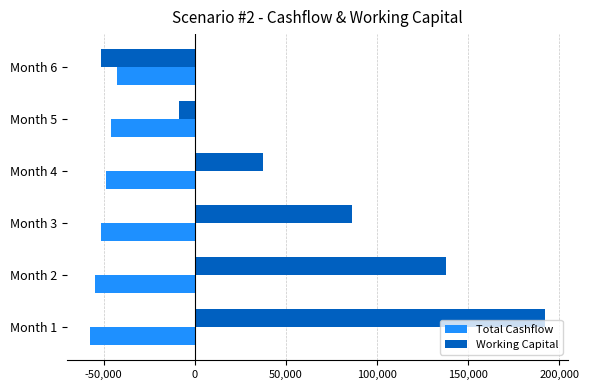

List the series in order of their peak value, highest first.

Working Capital, Total Cashflow